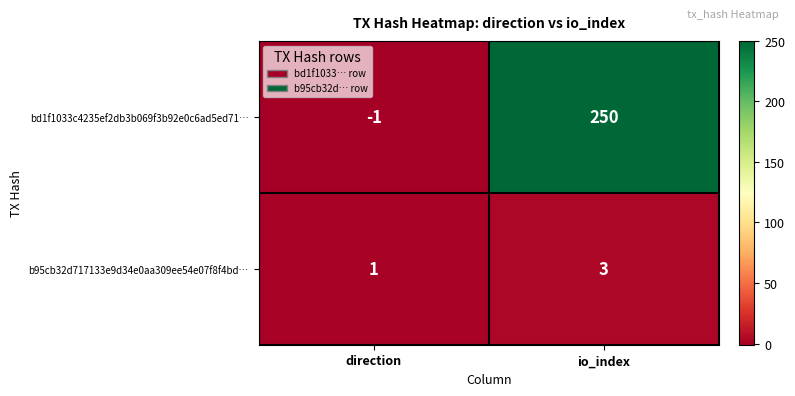

True or false: bd1f1033c4235ef2db3b069f3b92e0c6ad5ed71… has a value of 71 at io_index.

False